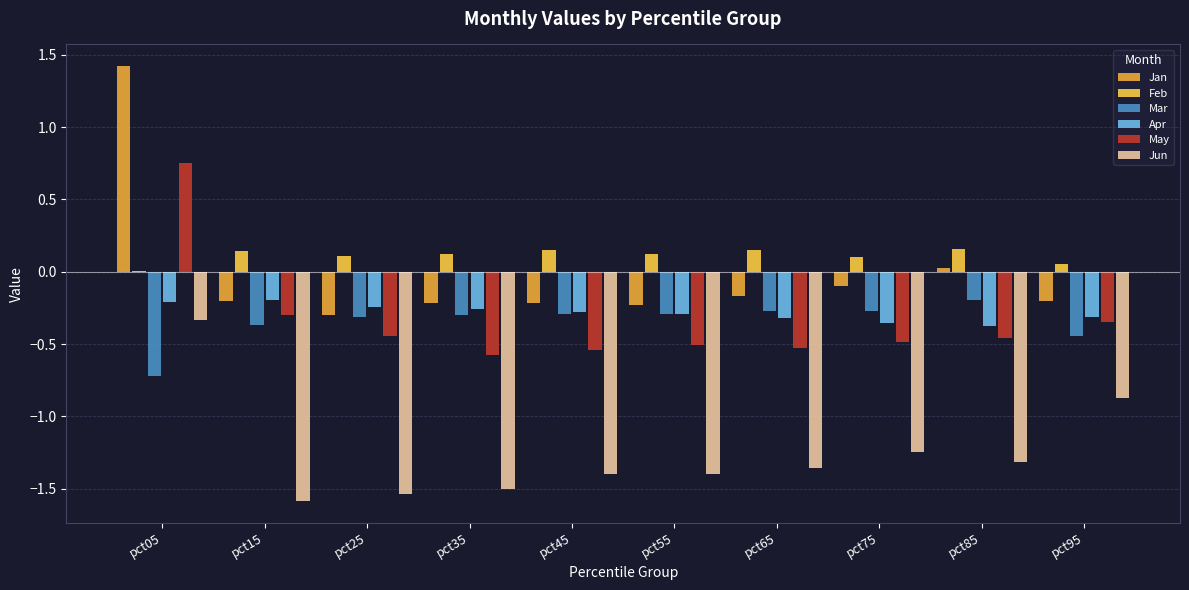

Which category has the lowest value in the May series?

pct35